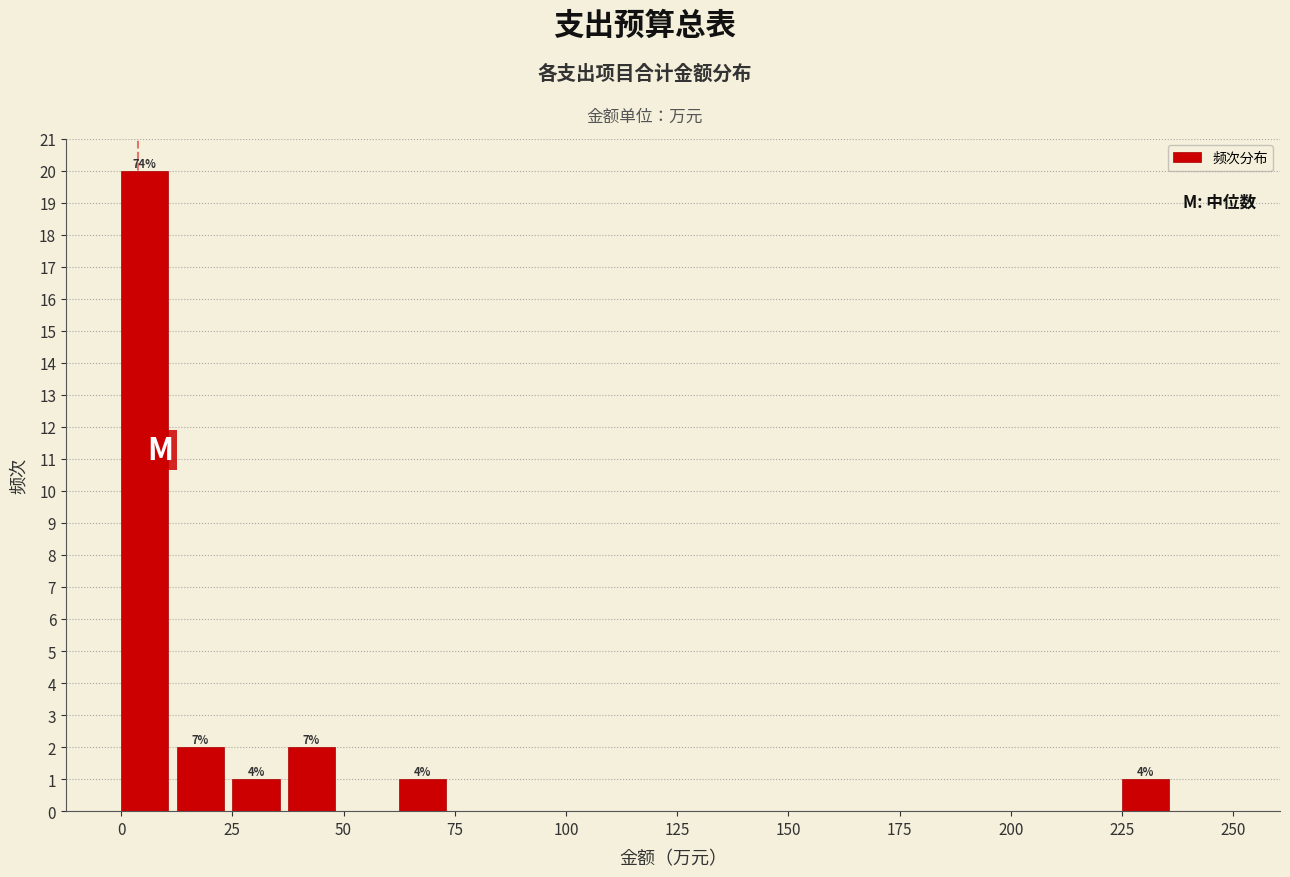

Read against the x-axis, roughly where is the centre of the tallest bar?

5